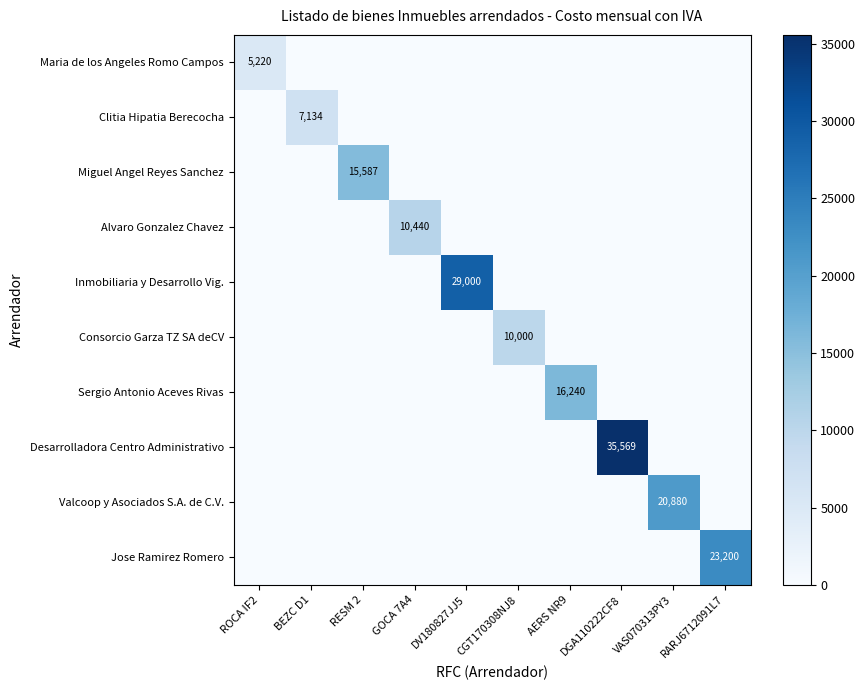

Which label corresponds to the smallest value in the chart?

BEZC D1